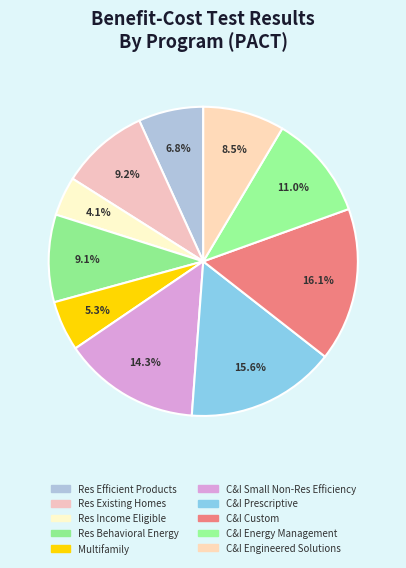

How many slices are in this pie chart?

10